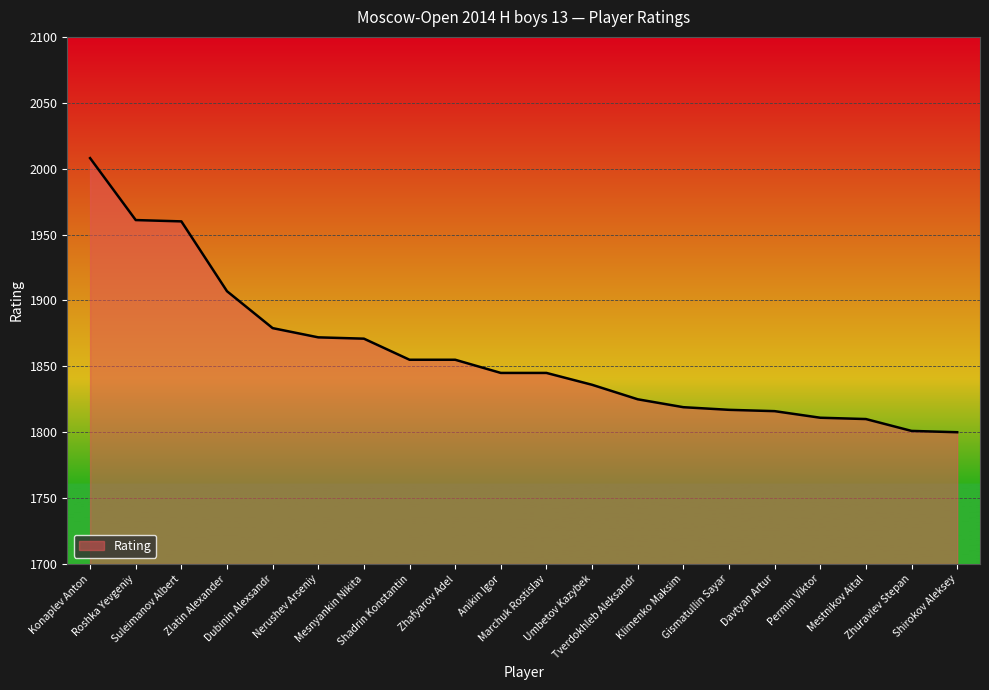

What is the average value?

1860